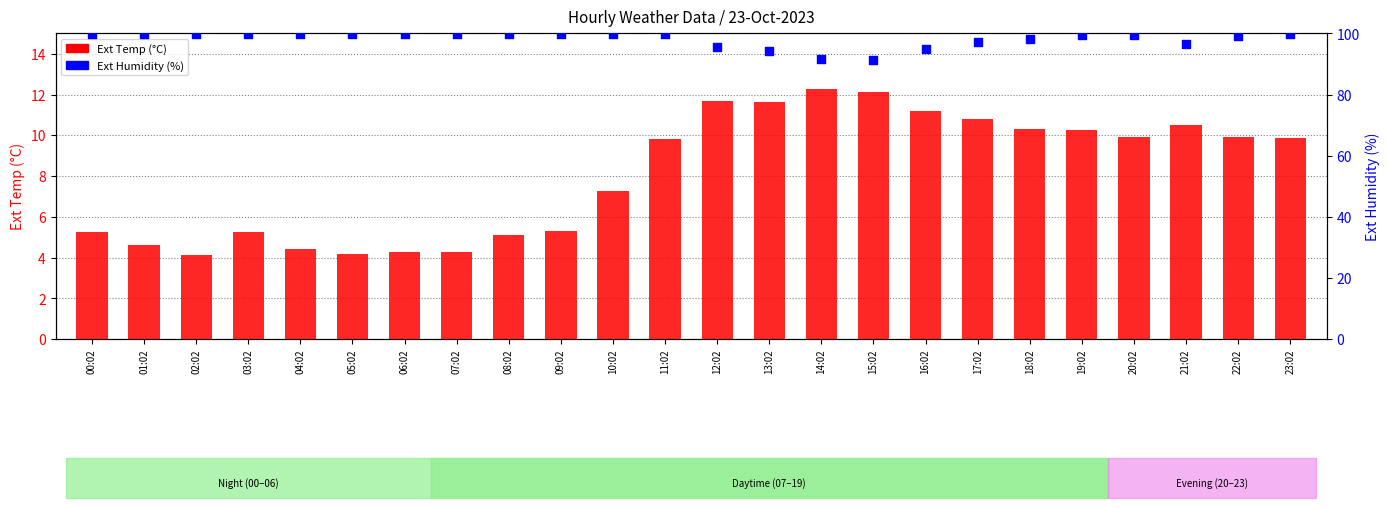

Which series has the largest Y range (max minus min)?

Ext Humidity (%)